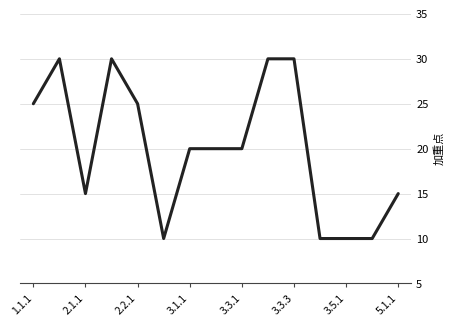

How many lines are shown in the chart?

1